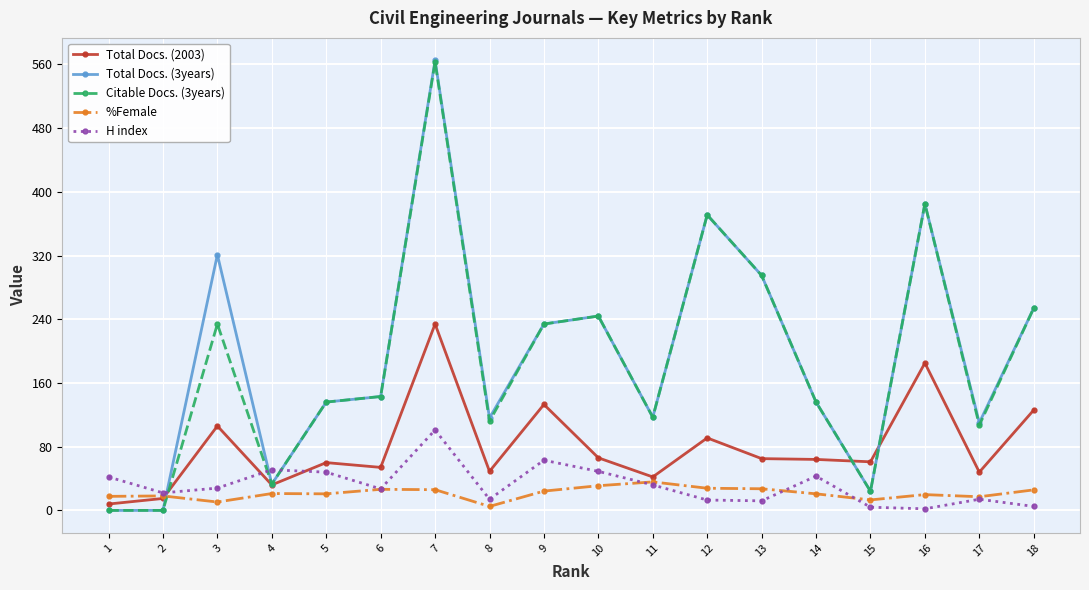

What are all the series names shown in the legend?

Total Docs. (2003), Total Docs. (3years), Citable Docs. (3years), %Female, H index